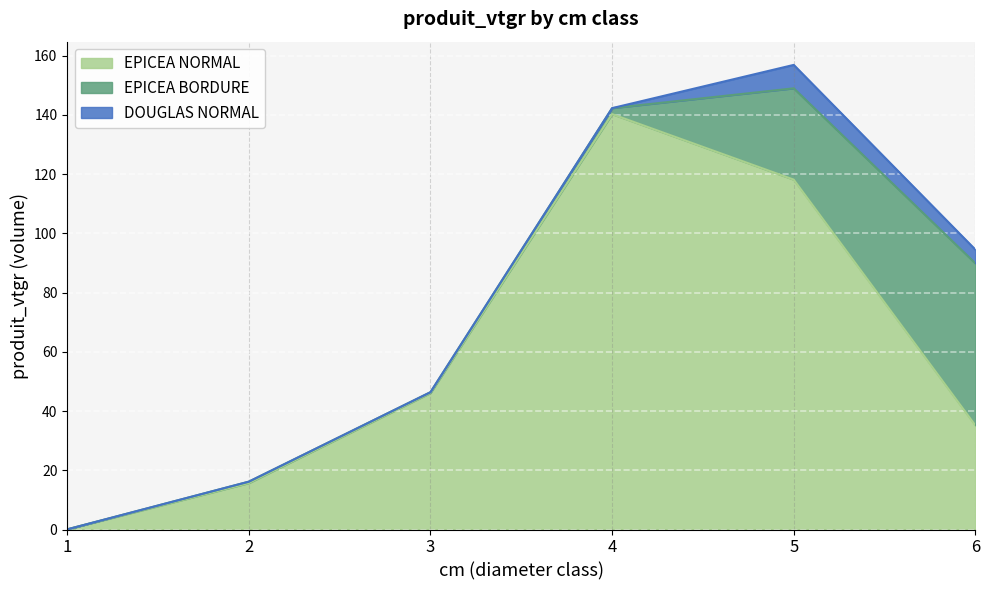

Is the value of EPICEA NORMAL at 6 greater than the value of EPICEA BORDURE at 4?

Yes